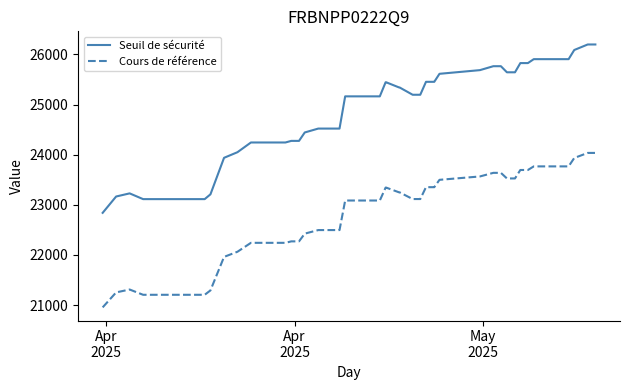

Which series has the widest spread of values?

Seuil de sécurité